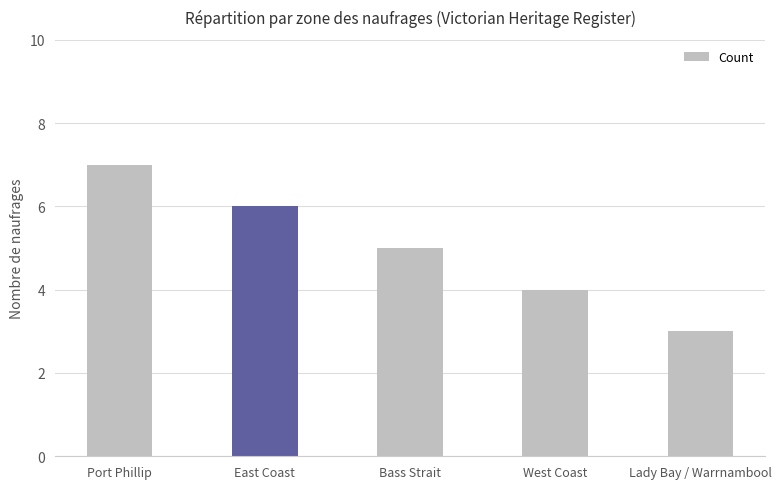

What is the change in value from East Coast to West Coast?

-2